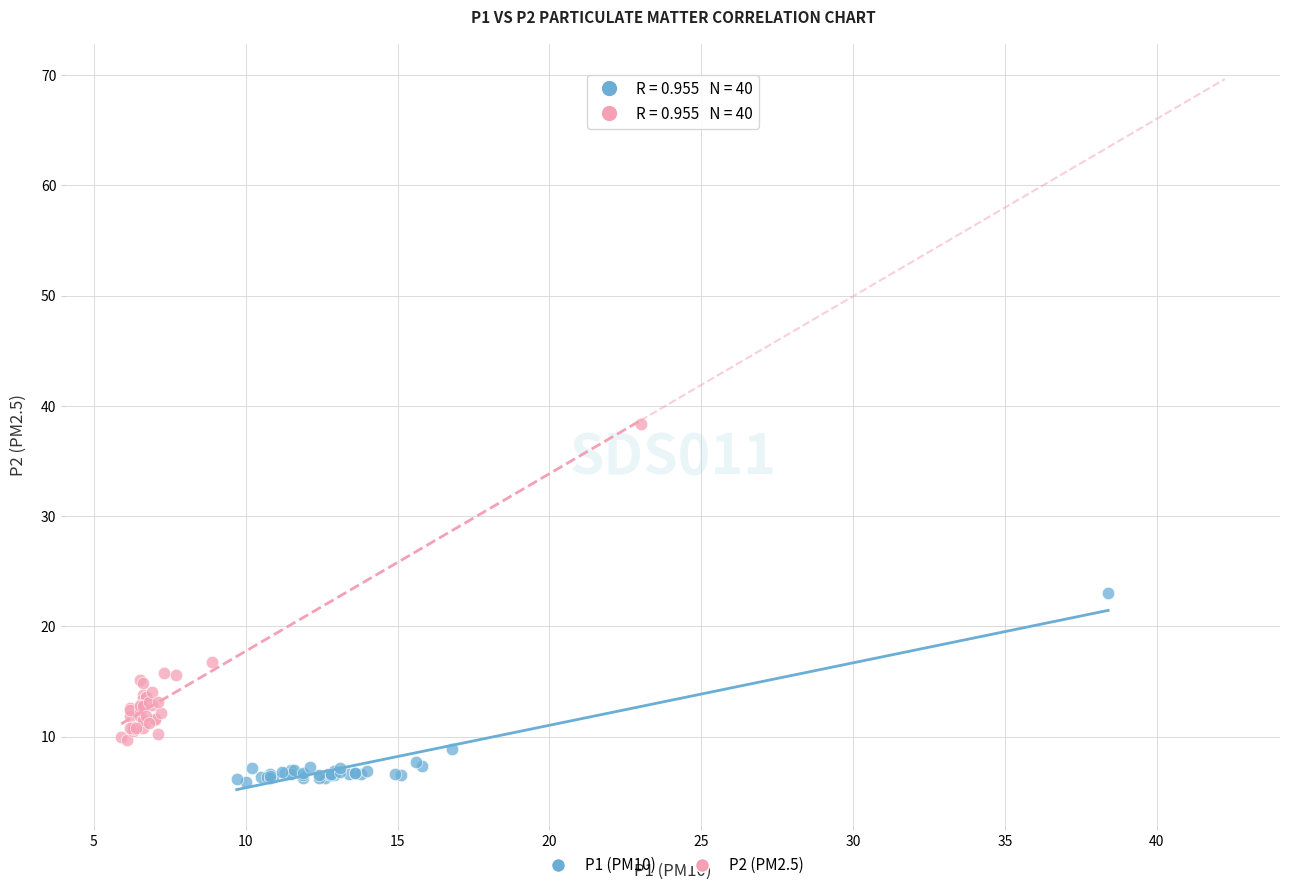

Which series has the widest spread of Y values?

P2 (PM2.5)